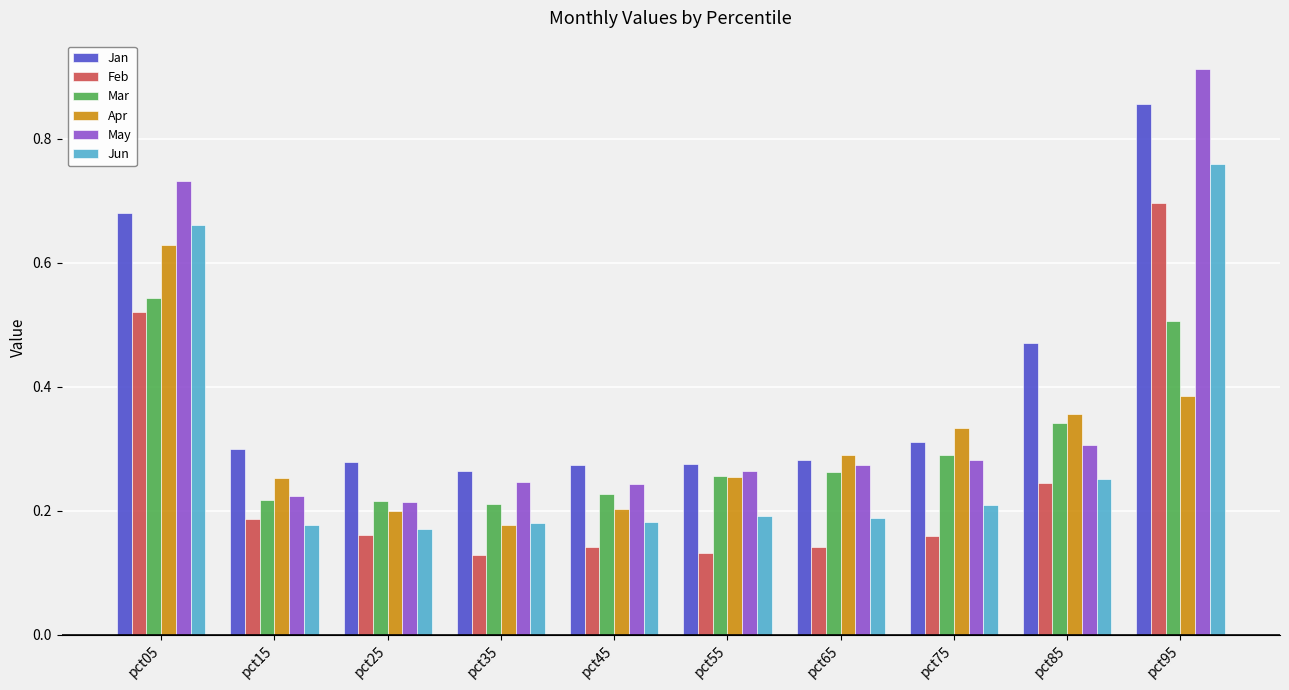

Count the Jan values in the range 0 to 1.

10